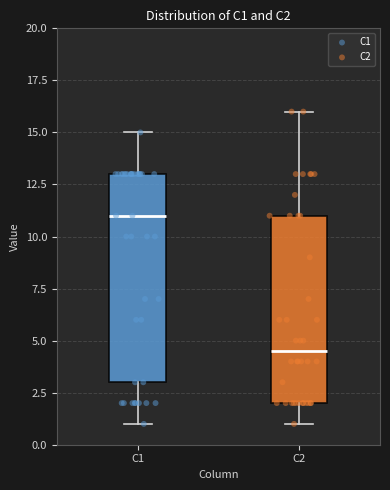

Reading left to right, transcribe this box plot: for each box, give where its median line is, the range the box spans, and where its two whiskers end, as read against the y-axis. The values are not printed on the chart, so give them approximately, as read against the axis.

C1: median 11.0, box 3.0 to 13.0, whiskers 1.0 to 15.0
C2: median 4.5, box 2.0 to 11.0, whiskers 1.0 to 16.0